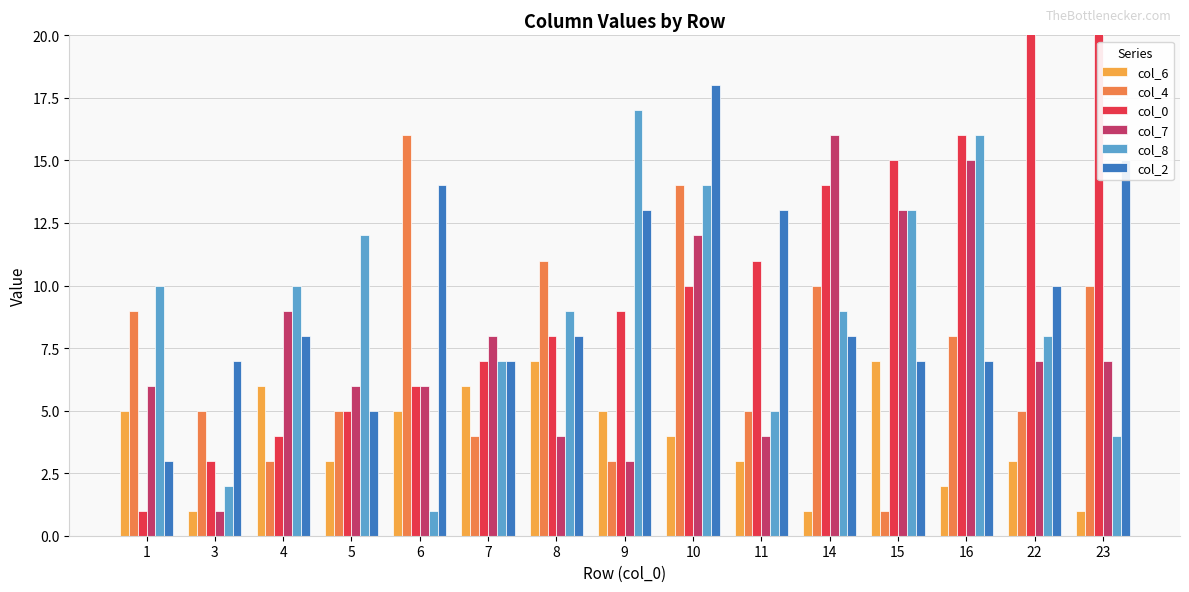

The col_2 series shows 26 at 23. True or false?

False